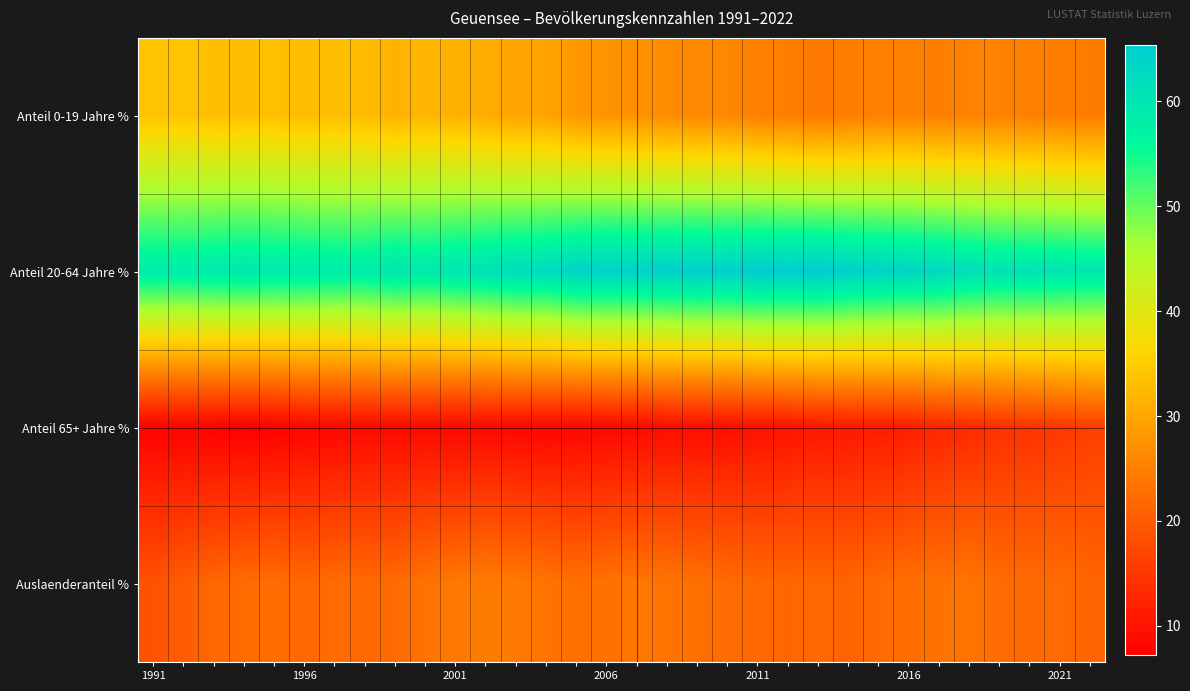

At how many categories does at least one series exceed 54?

32